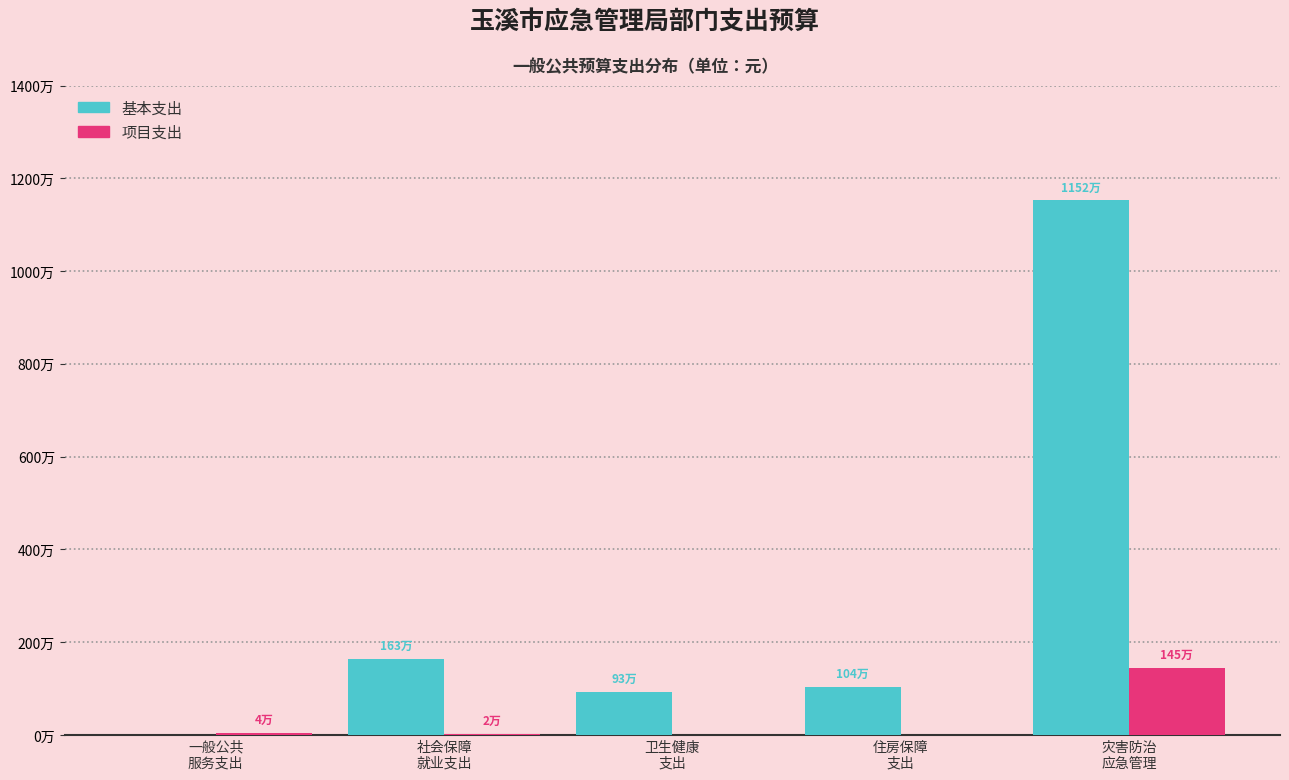

Are the bars grouped side by side (vs. stacked)?

Yes